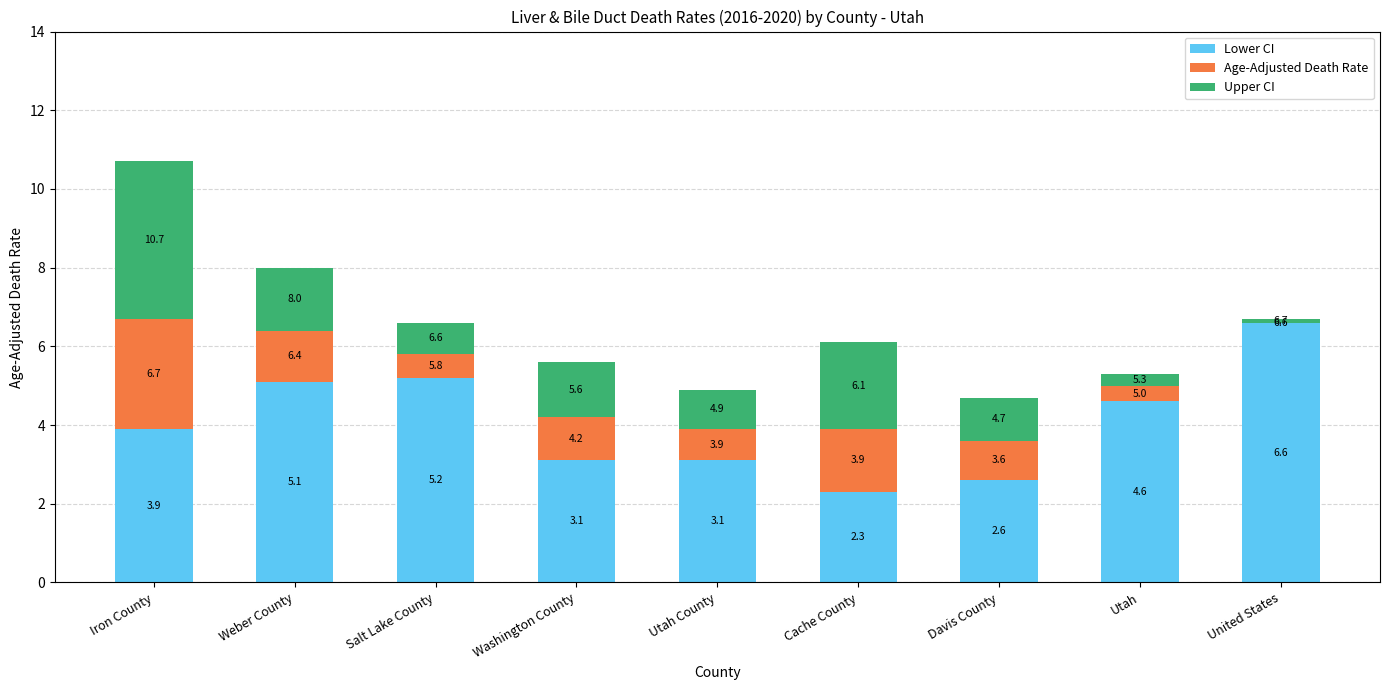

Are the bars grouped side by side (vs. stacked)?

No